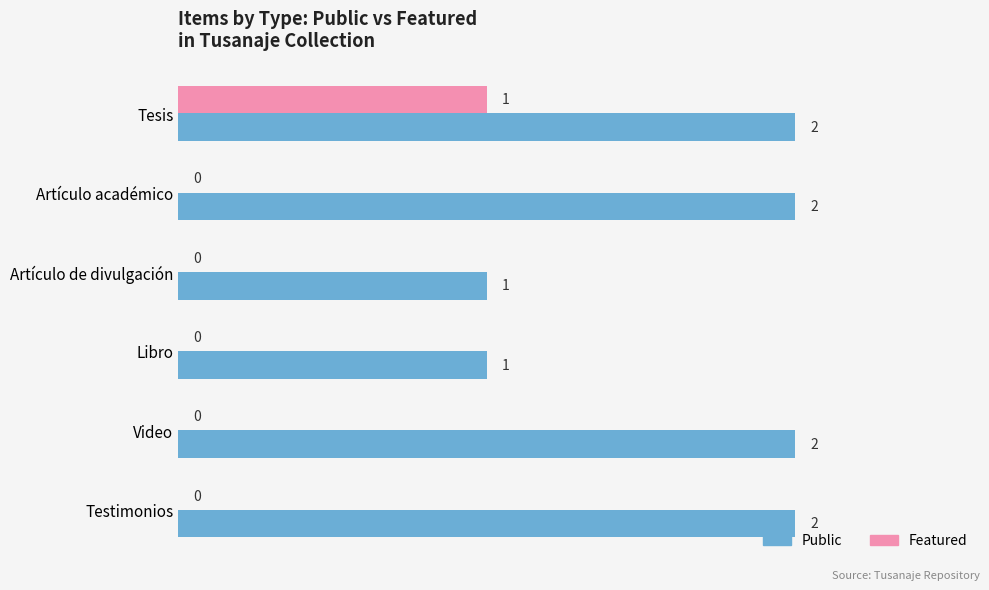

The Public series shows 1 at Artículo de divulgación. True or false?

True